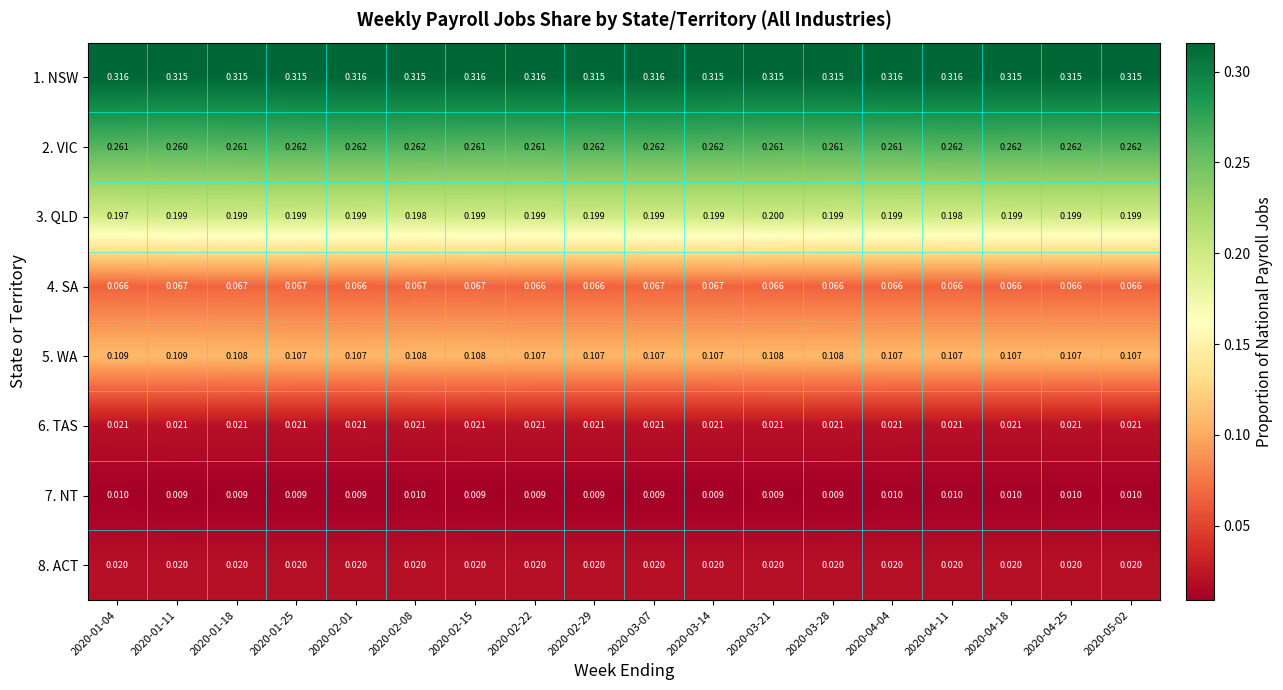

Count the number of categories in the chart.

18